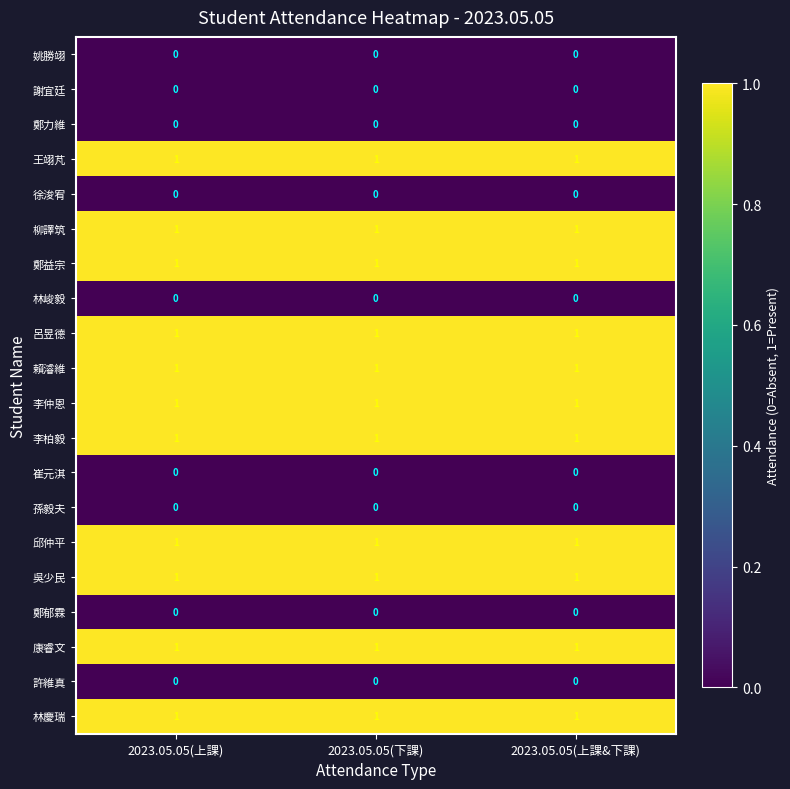

True or false: 鄭益宗 has a value of 1 at 2023.05.05(下課).

True